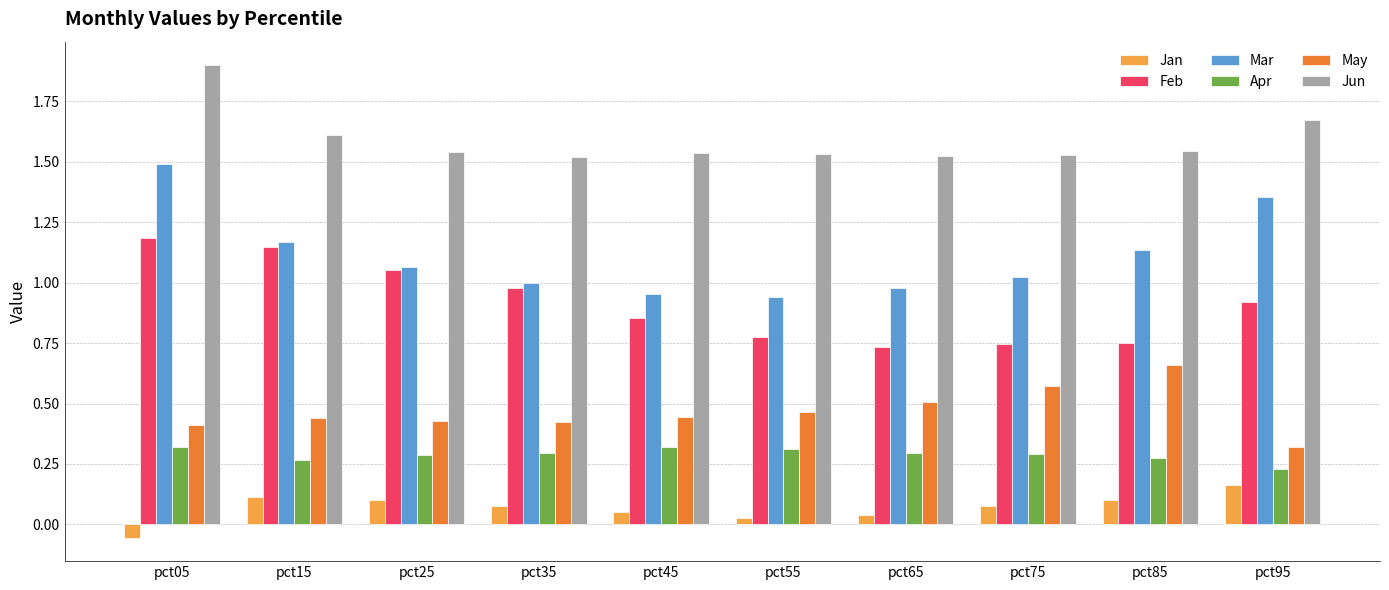

At which category is the sum across all series the highest?

pct05